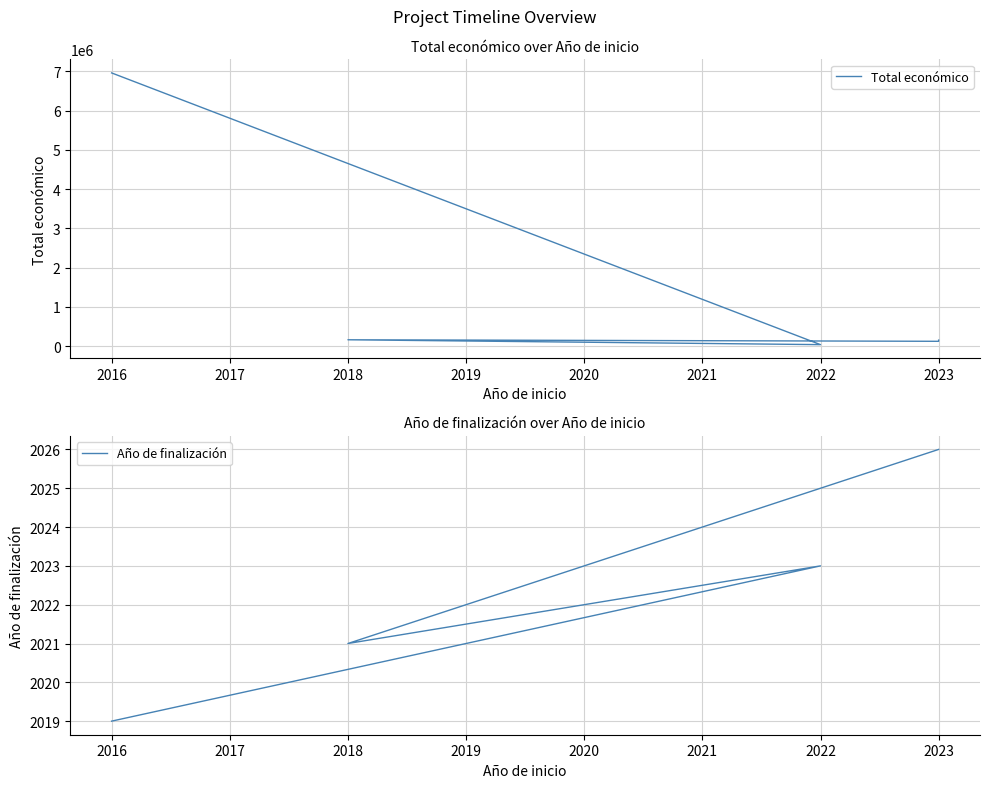

True or false: Total económico and Año de finalización intersect in this chart.

False